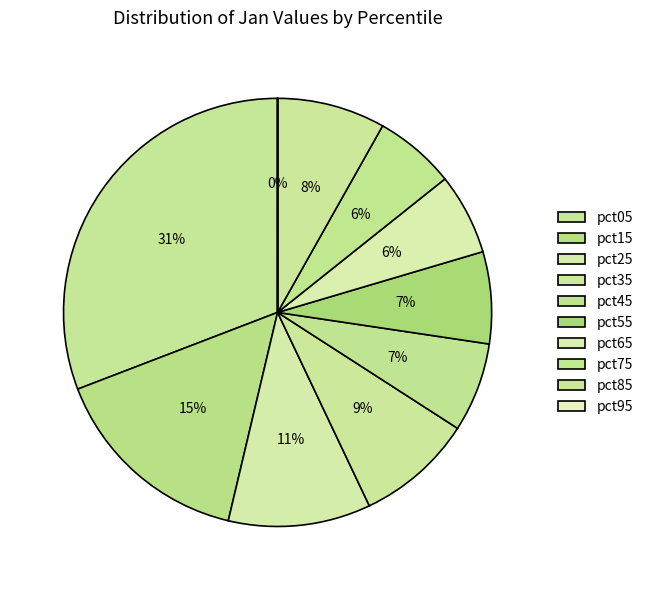

Is it true that pct75 is 6% of the pie?

True